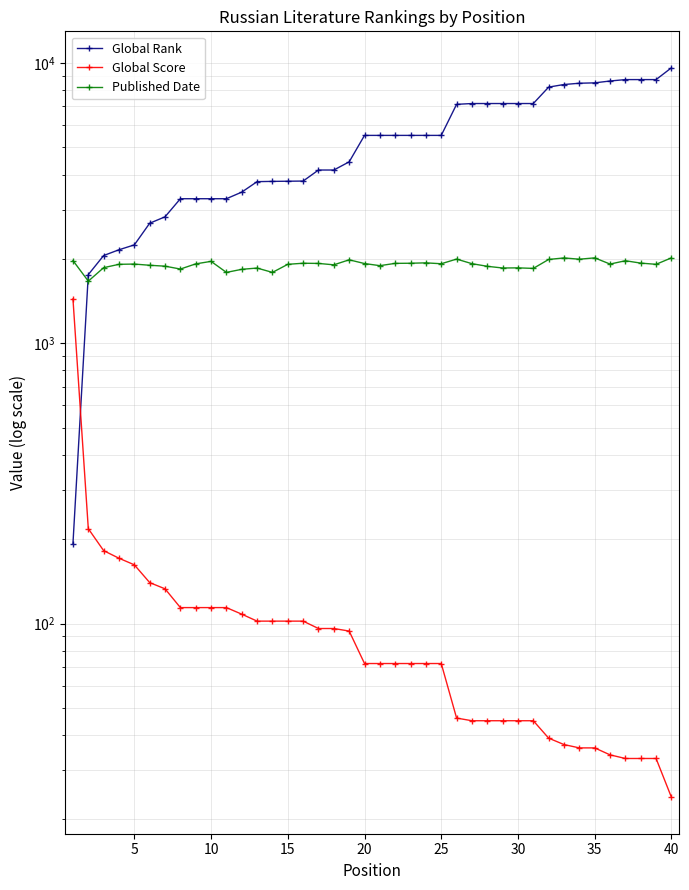

What is the minimum value for Published Date?

1666